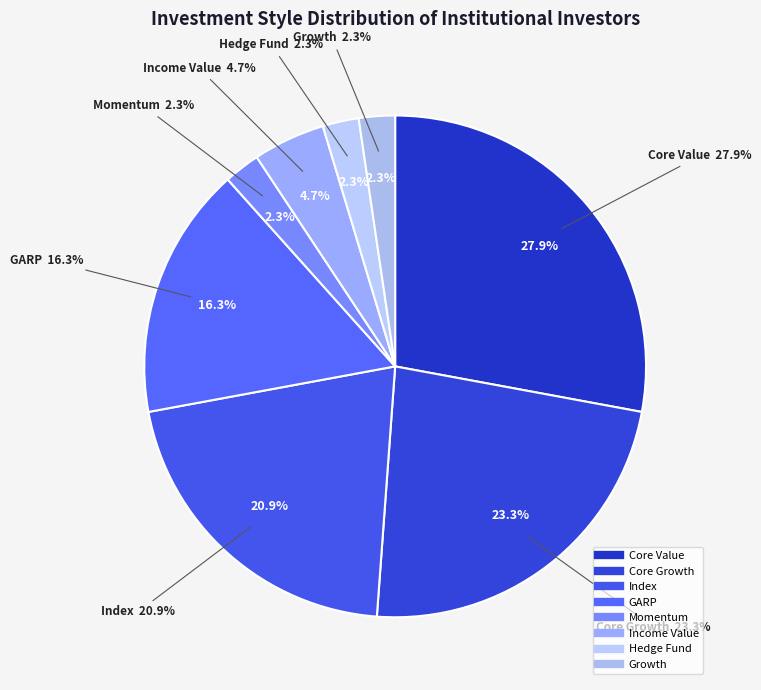

Count the number of slices in the pie.

8